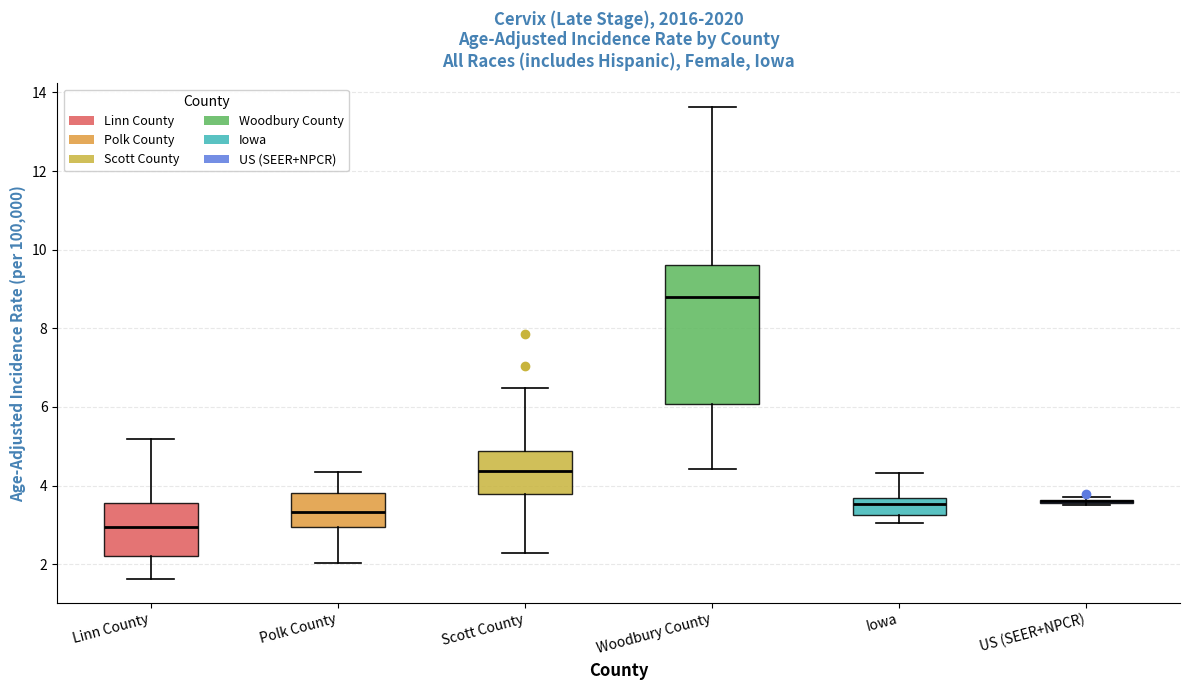

Which box is the tallest, from its lower edge to its upper edge?

Woodbury County